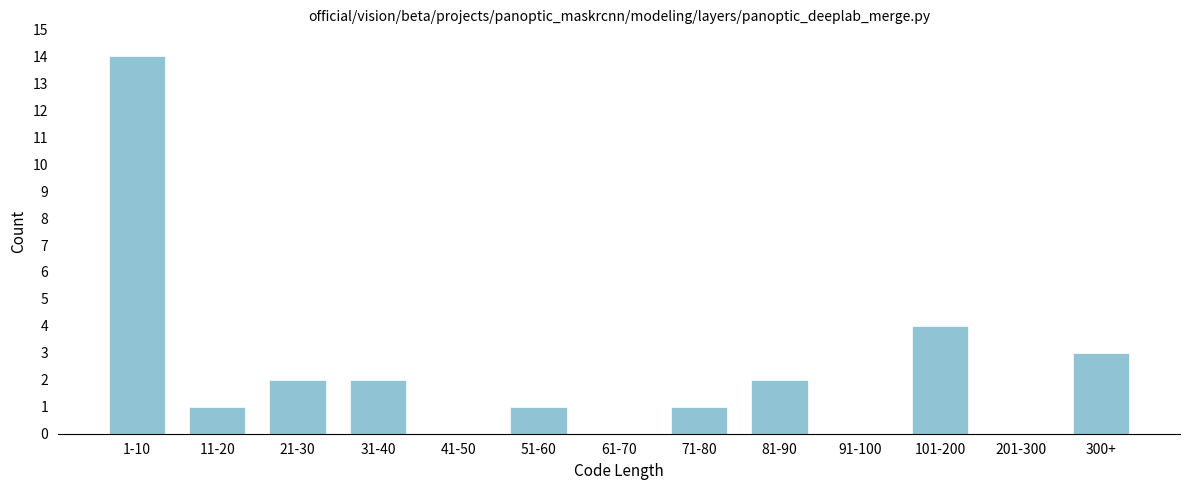

Reading left to right, extract all data points from this chart.

1-10=14	11-20=1	21-30=2	31-40=2	41-50=0	51-60=1	61-70=0	71-80=1	81-90=2	91-100=0	101-200=4	201-300=0	300+=3